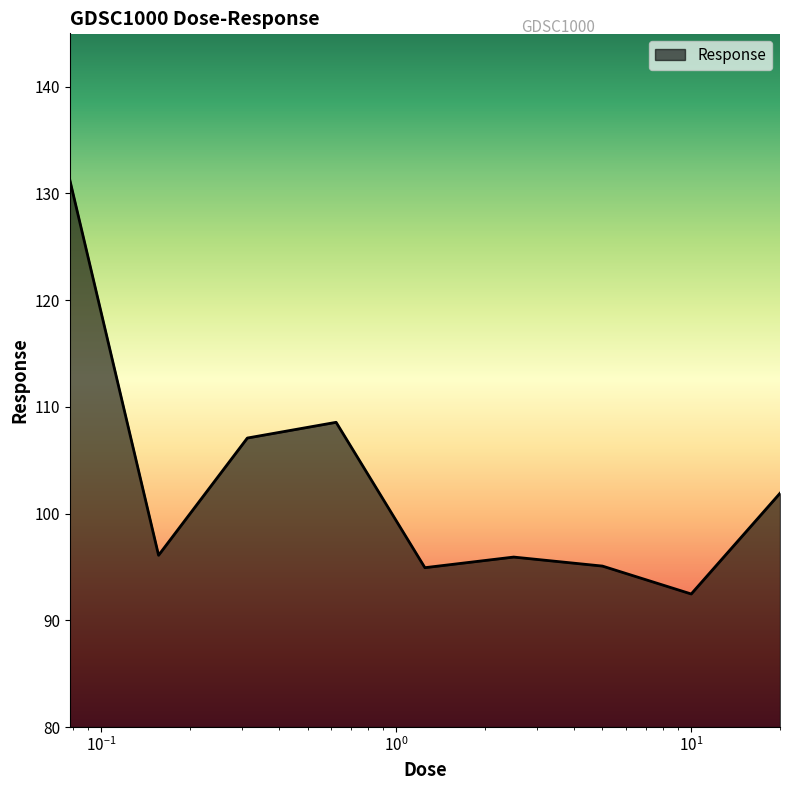

True or false: there are more than 0 points higher than both neighbors.

True